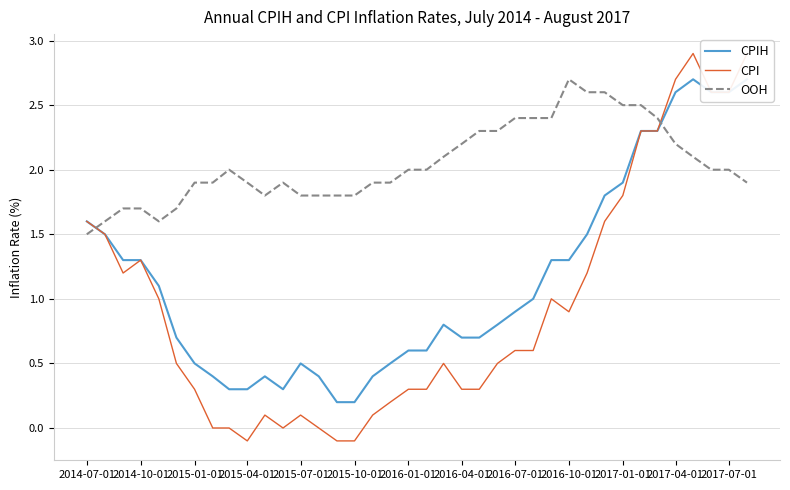

True or false: OOH has a value of 1.9 at 2015-04-01.

True